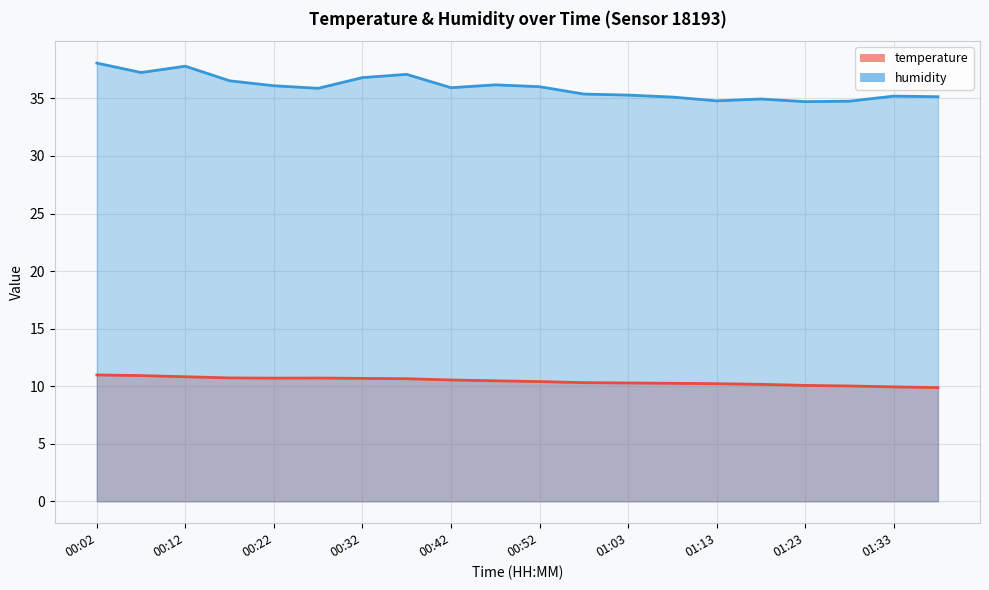

Which has a higher value, 00:42 or 01:33?

00:42